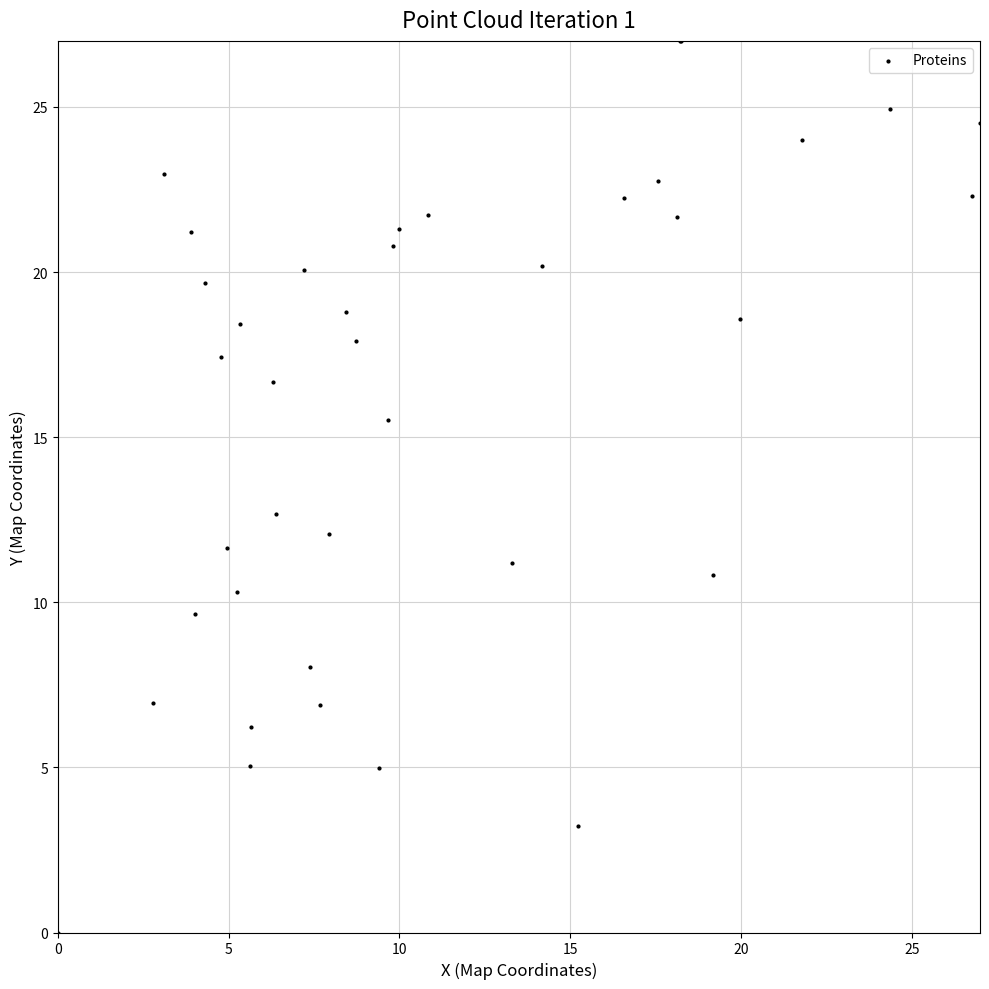

What Y value in the scatter plot is closest to 13?

12.7